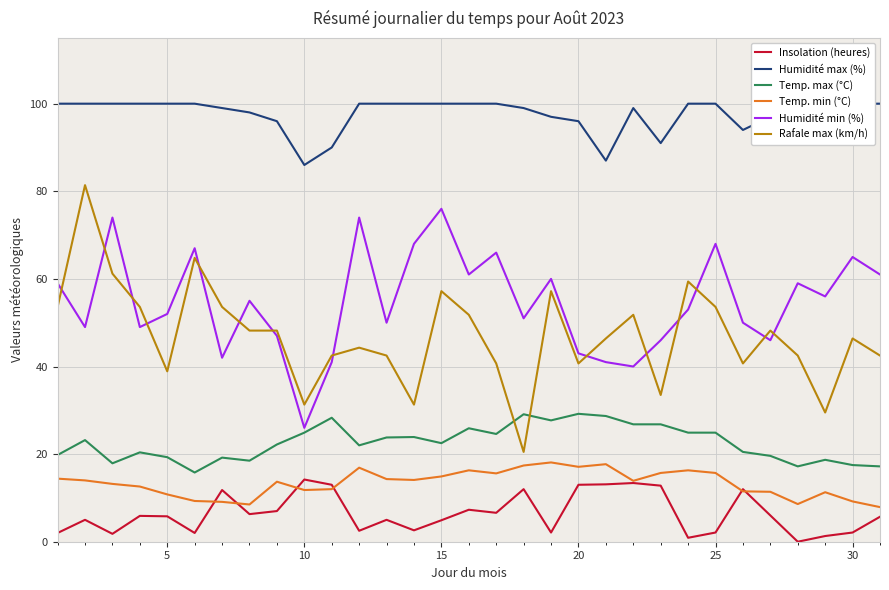

What is the lowest value of the Rafale max (km/h) series?

20.5